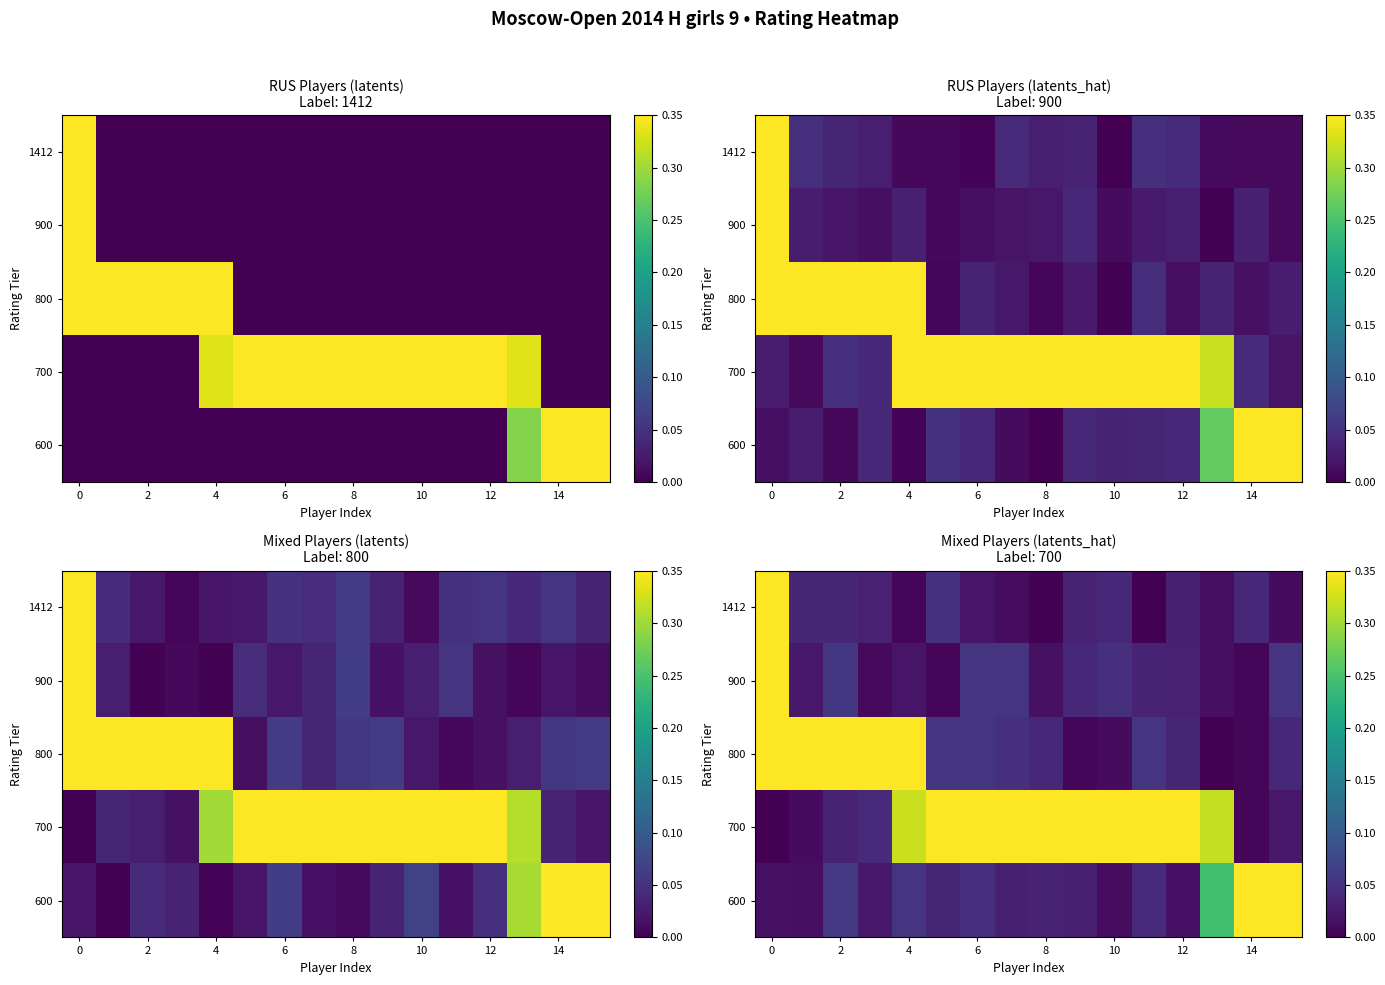

True or false: 900 has a value of 0.0 at 10.

True